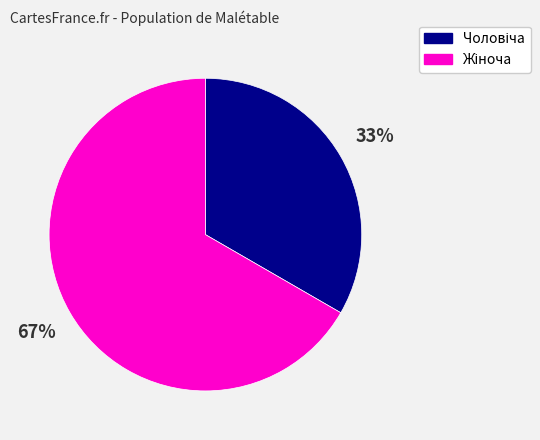

To the nearest percent, what is the average slice percentage?

50%